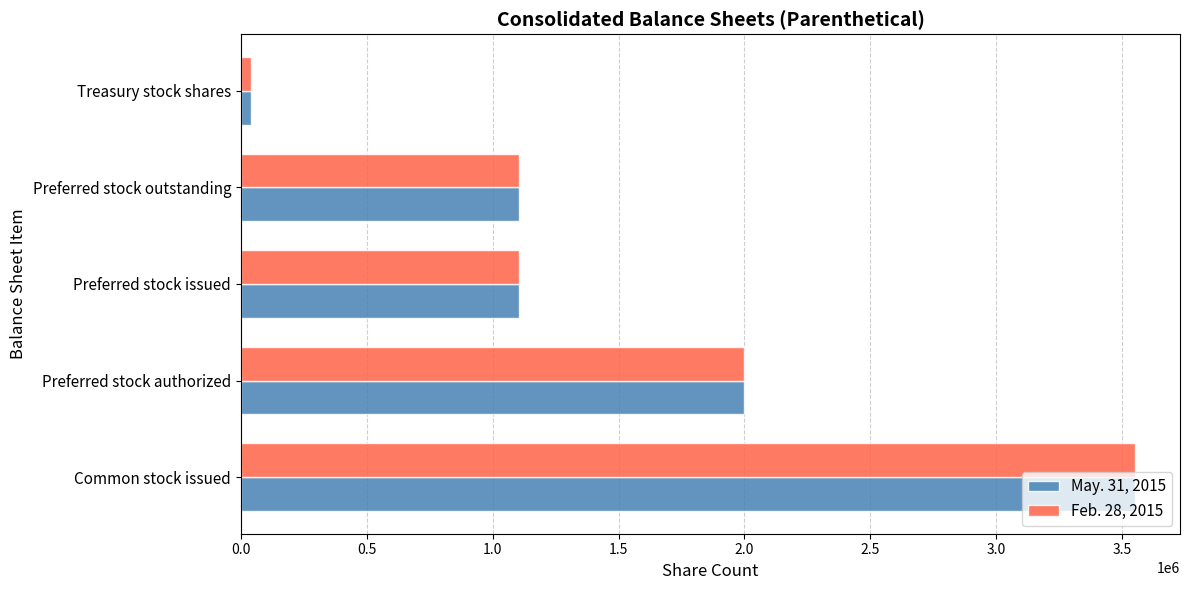

The Feb. 28, 2015 series shows 3552502 at Common stock issued. True or false?

True